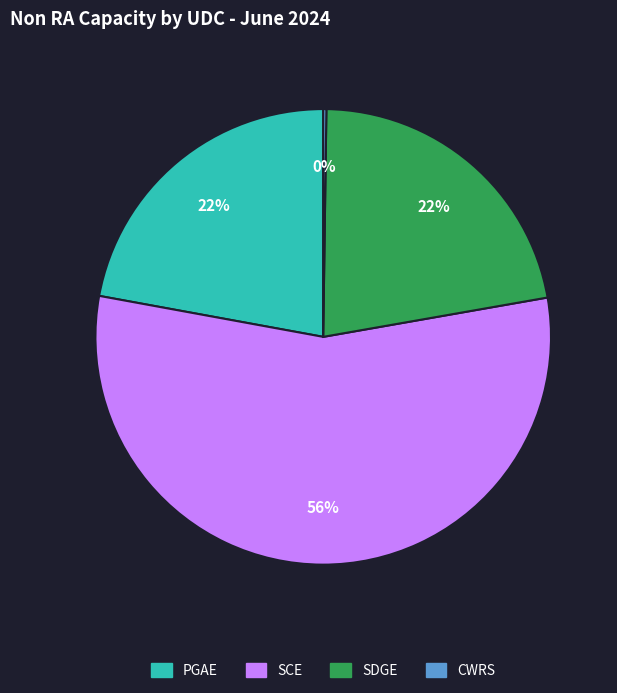

To the nearest percent, what is the average slice percentage?

25%